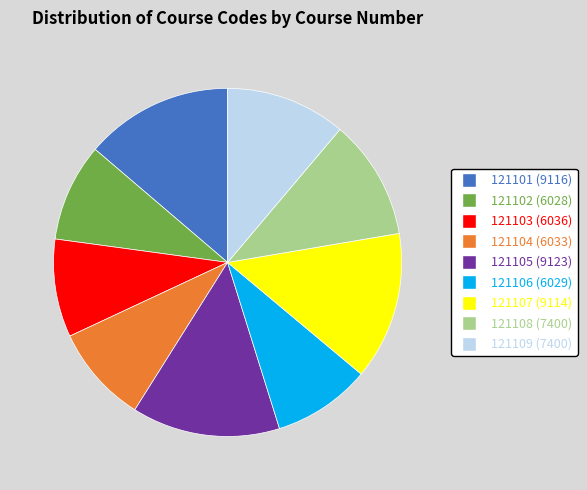

What is the ratio of the value at 121107 to the value at 121106?

1.5